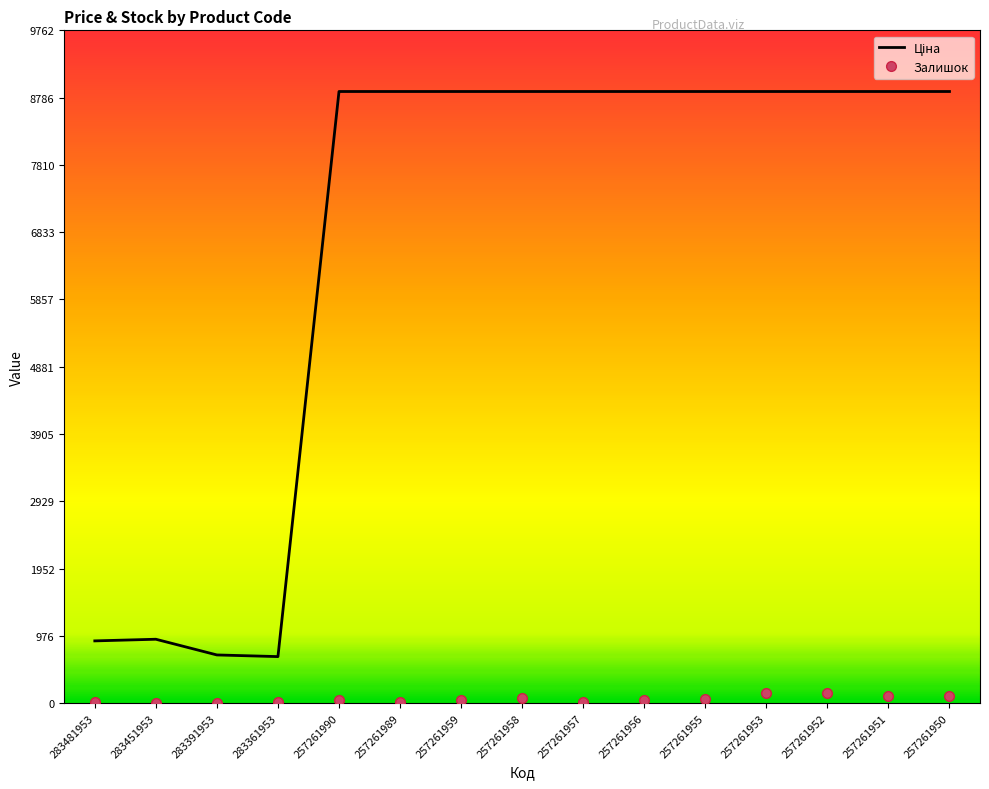

What is the greatest value displayed?

8874.6